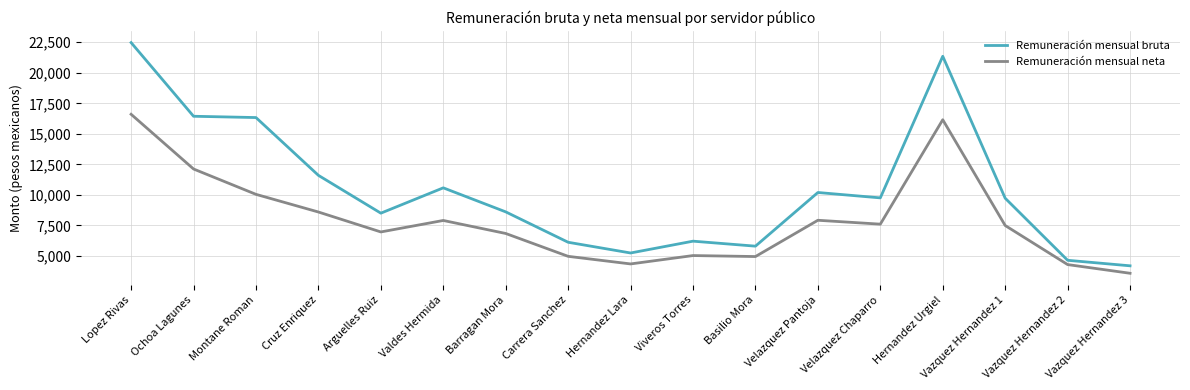

List the series in order of their overall mean, lowest first.

Remuneración mensual neta, Remuneración mensual bruta